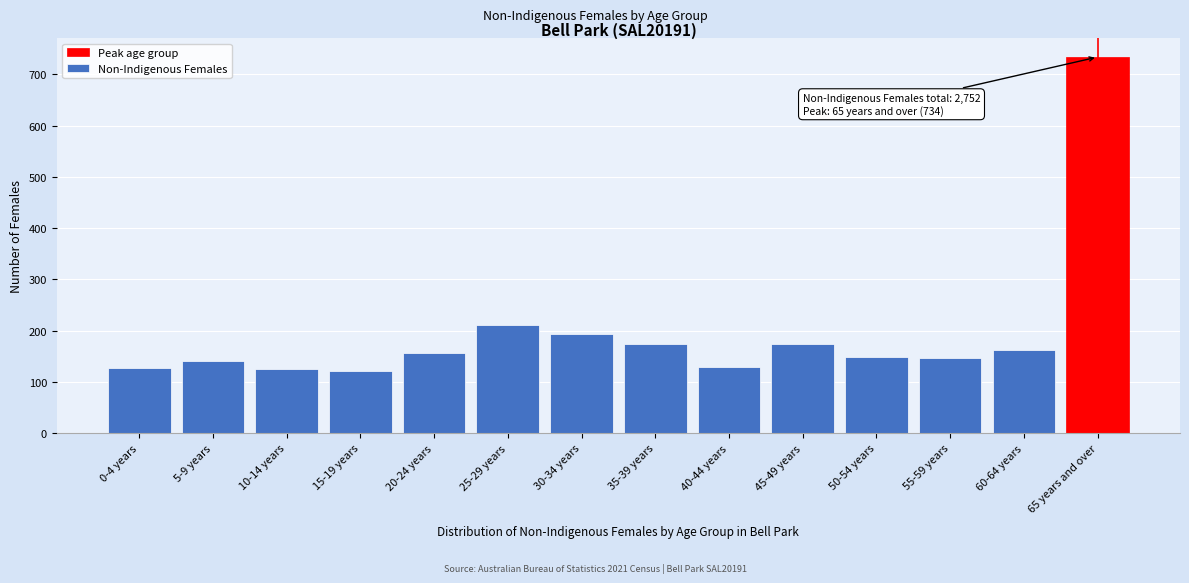

Between 15-19 years and 55-59 years, which is larger?

55-59 years